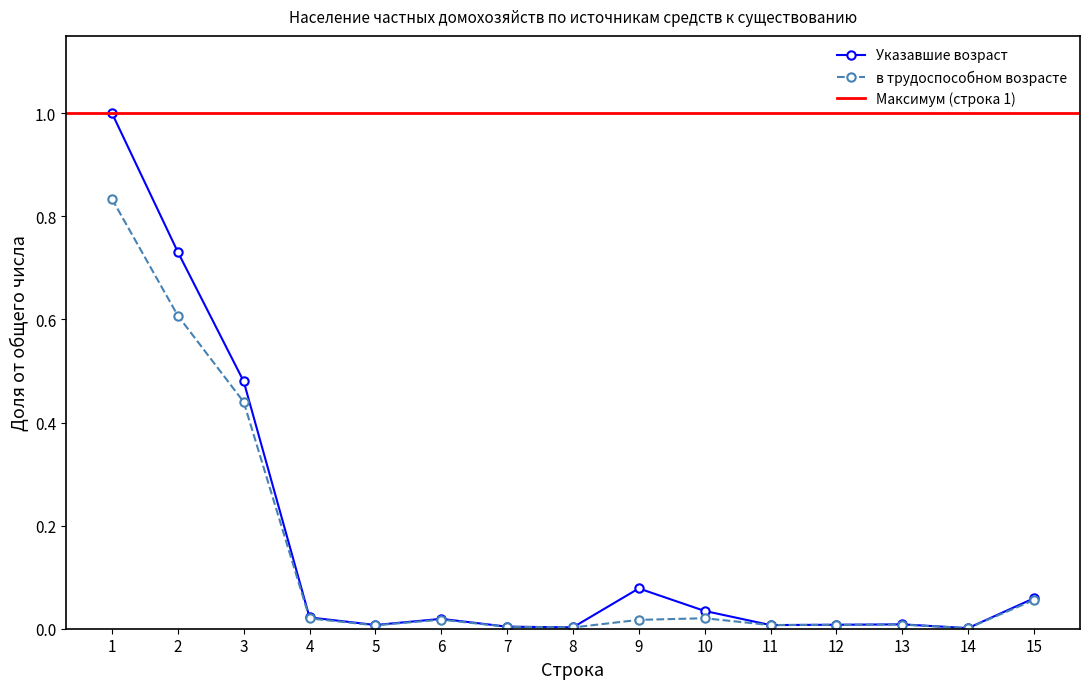

What is the sum of the в трудоспособном возрасте values at 3 and 12?

0.4